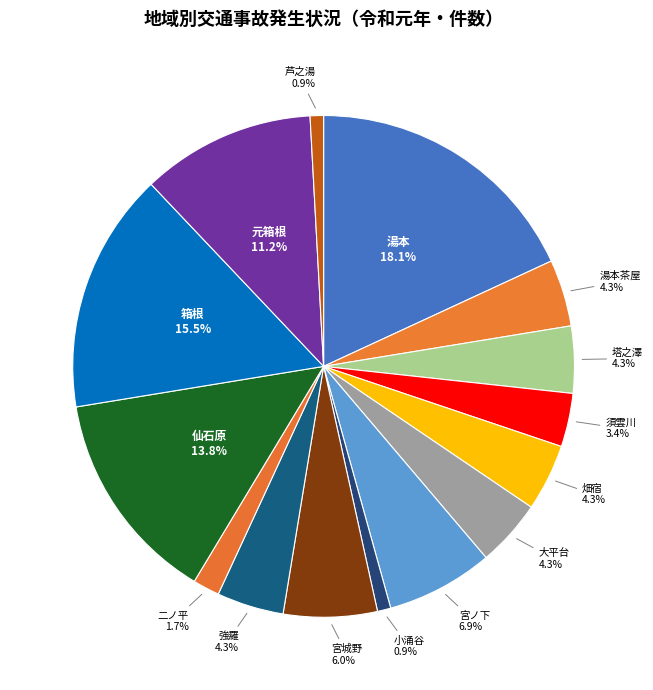

What is the largest slice in the pie chart?

湯本